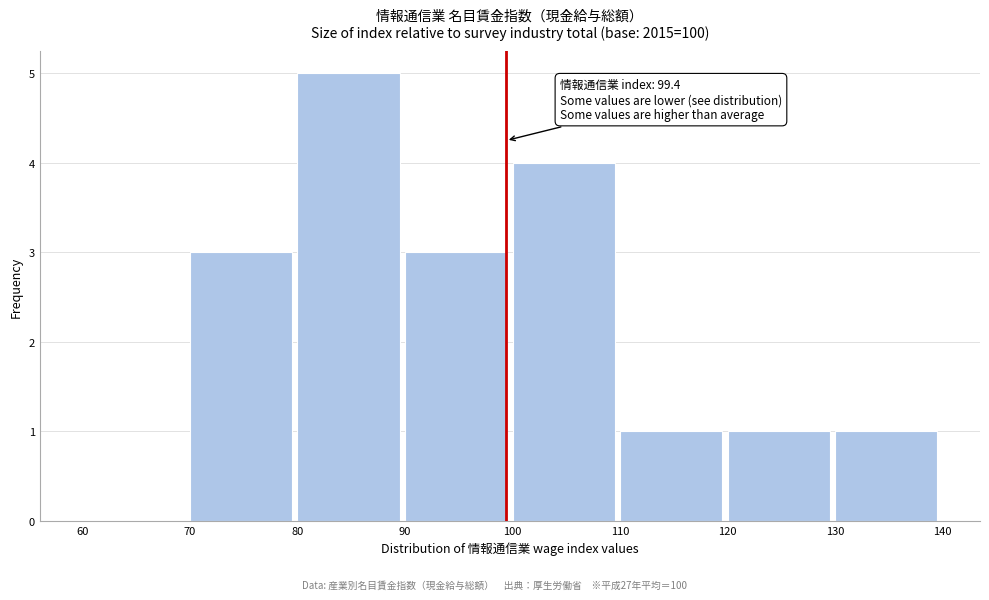

Which range on the x-axis has the tallest bar?

80 to 90